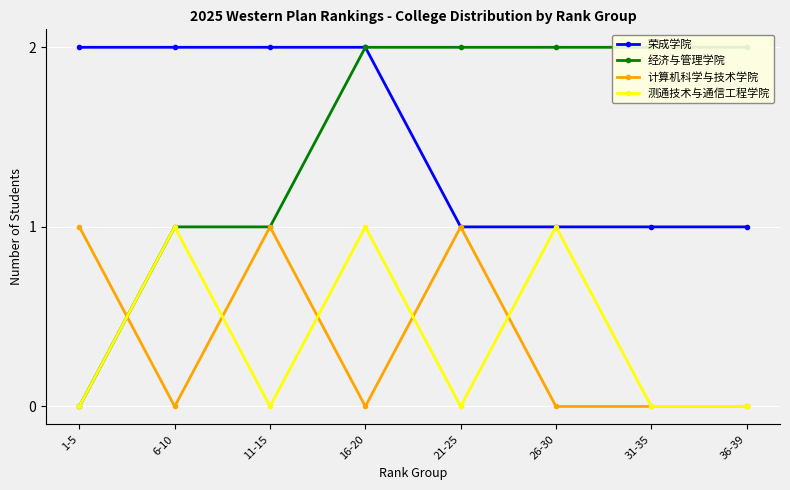

True or false: 经济与管理学院 has a value of 1 at 6-10.

True